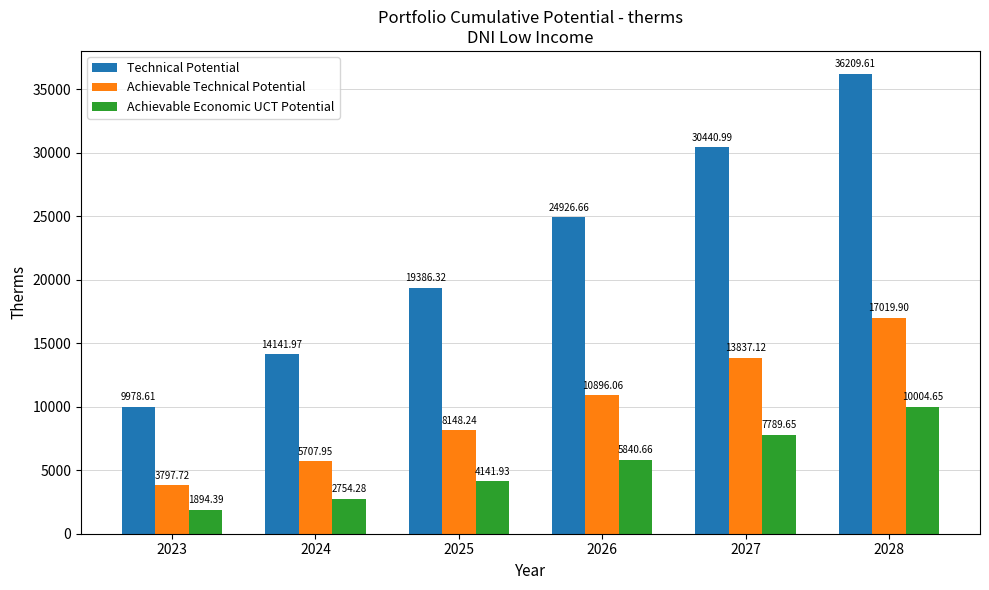

Are the bars horizontal?

No